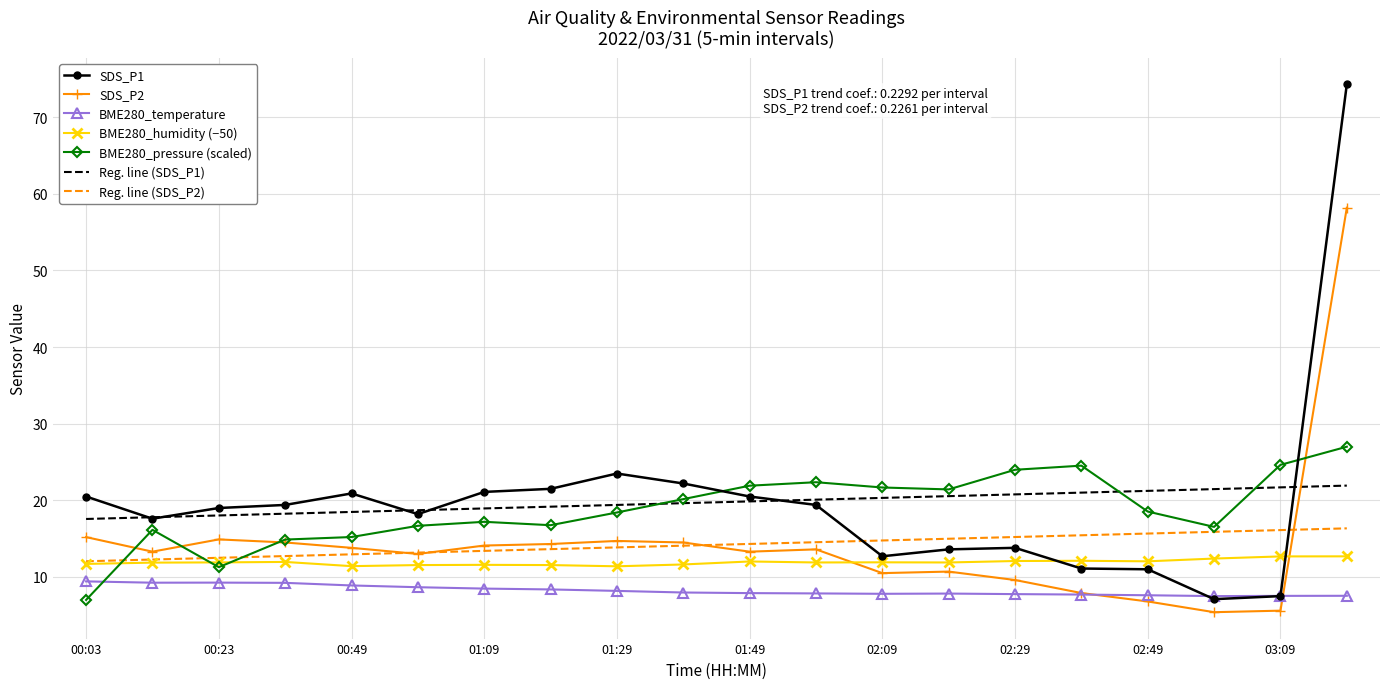

What is the minimum value for SDS_P2?

5.4